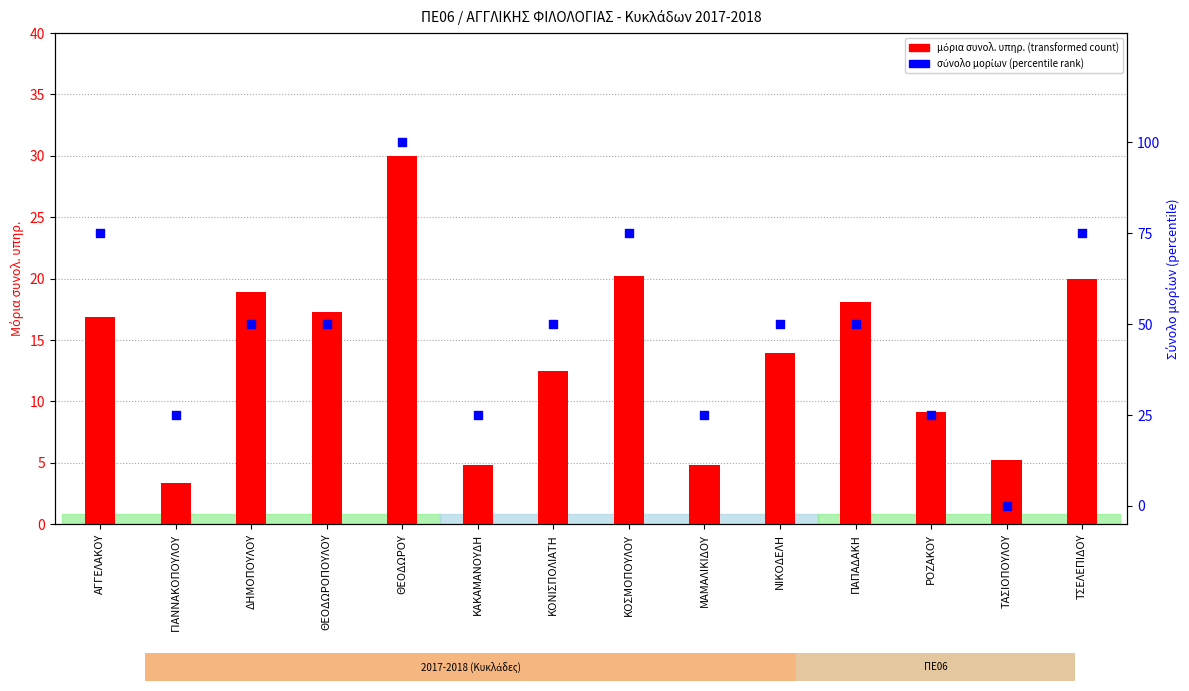

What is the total value across all series at ΚΟΣΜΟΠΟΥΛΟΥ?

95.2